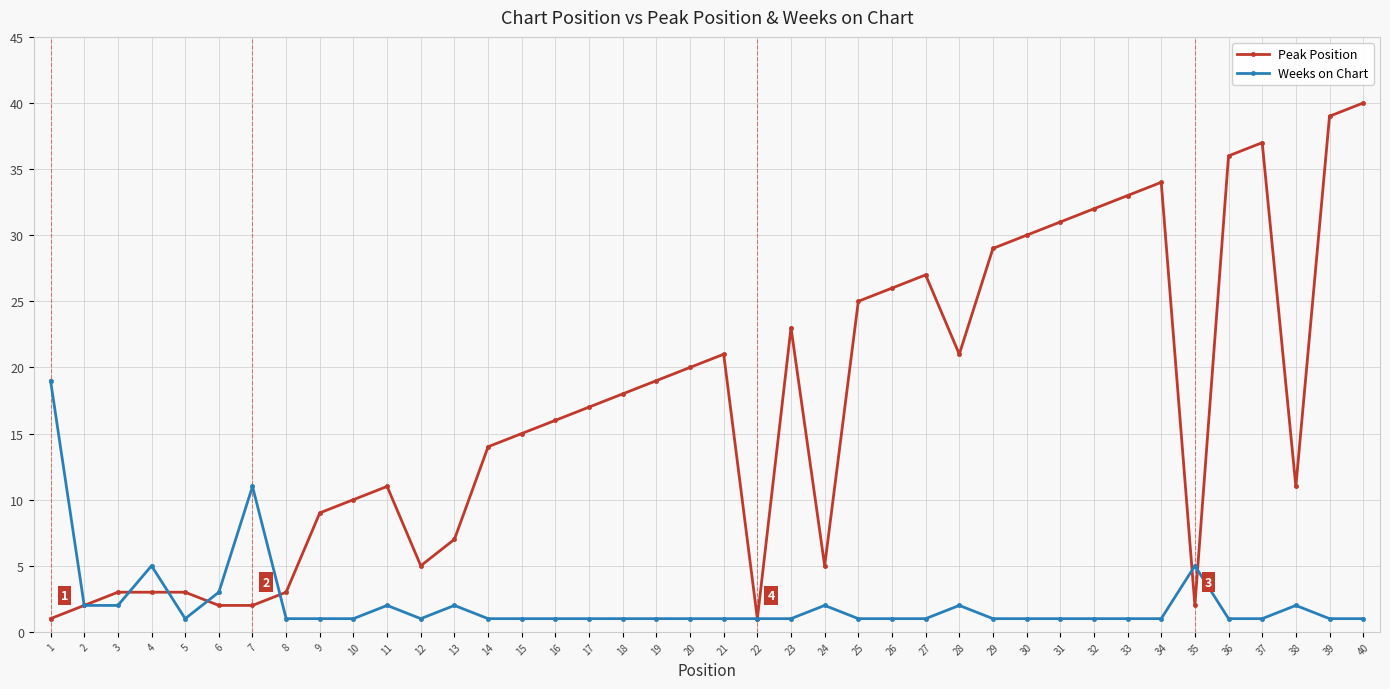

Which series changed the most between 12 and 29?

Peak Position